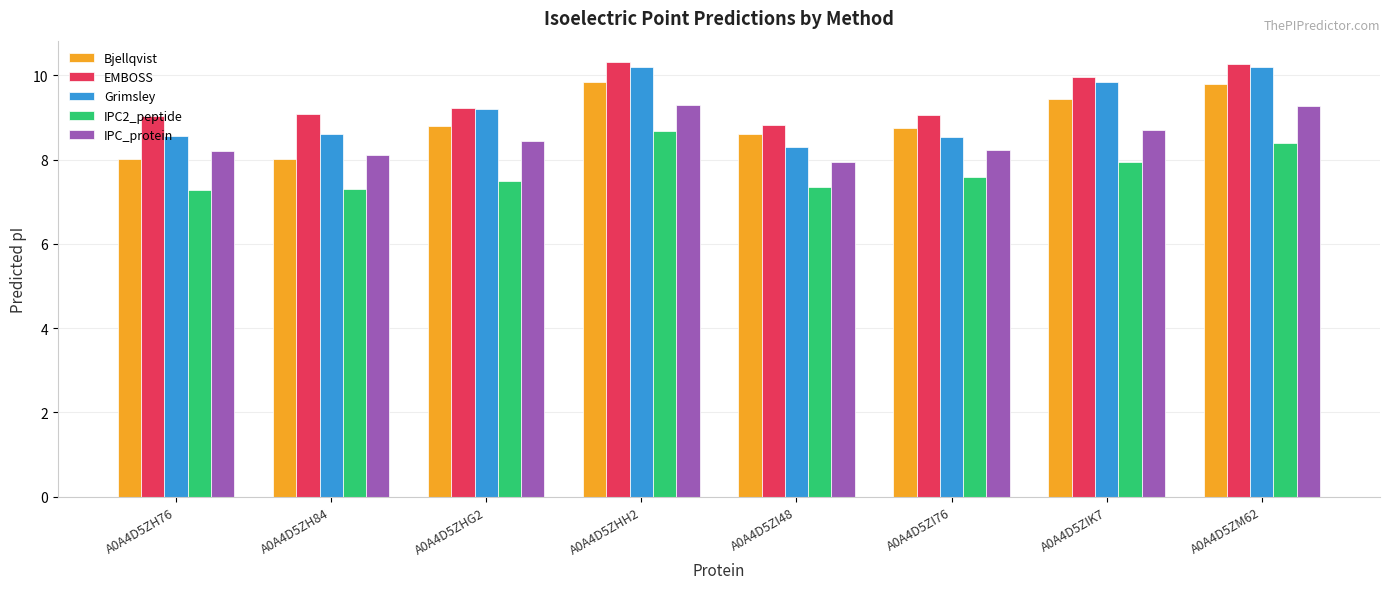

What is the smallest value displayed?

7.3